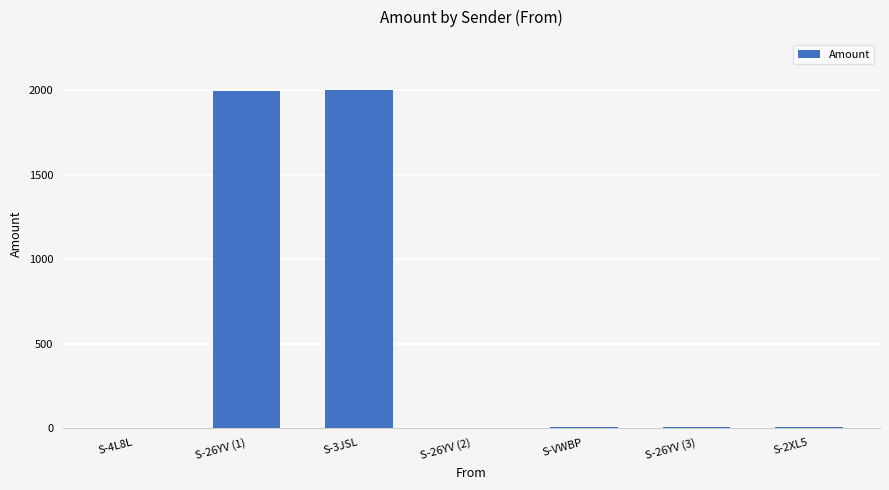

The value at S-4L8L is -1092. True or false?

False